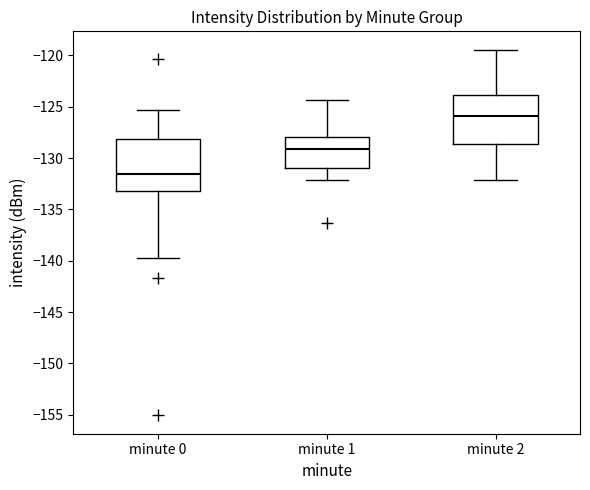

Reading left to right, read every box against the y-axis: the position of its median line, the range the box covers, and the ends of its whiskers. The values are not printed on the chart, so give them approximately, as read against the axis.

minute 0: median -131.5, box -133.5 to -128.0, whiskers -139.5 to -125.5
minute 1: median -129.0, box -131.0 to -128.0, whiskers -132.0 to -124.5
minute 2: median -126.0, box -128.5 to -124.0, whiskers -132.0 to -119.5